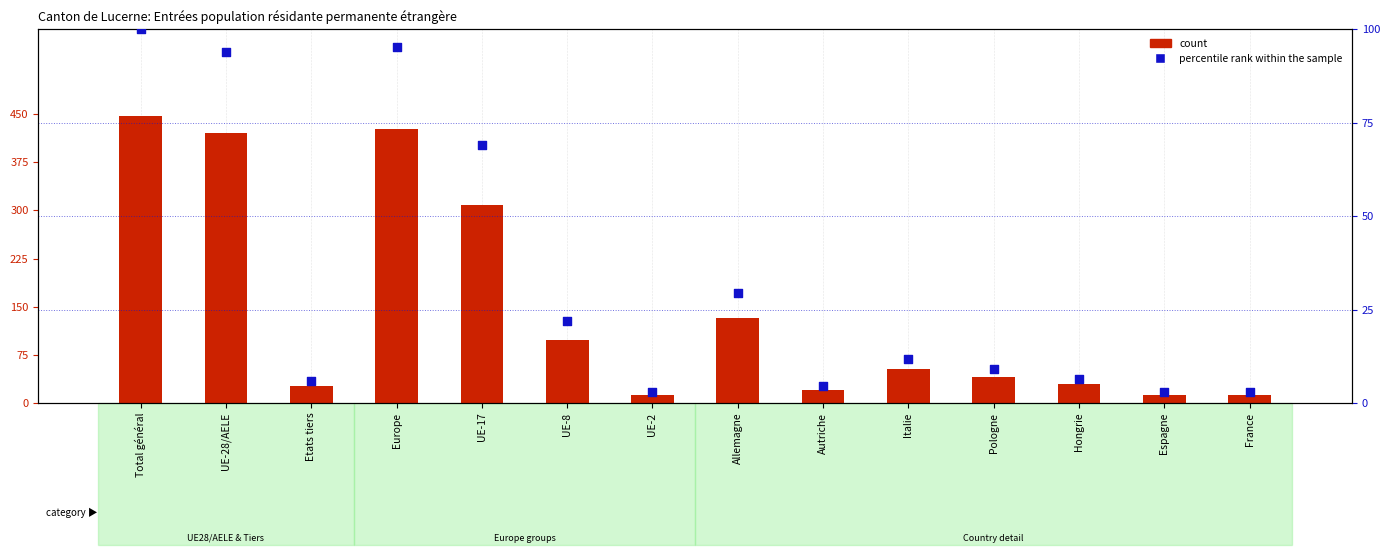

Which series has the widest spread of Y values?

count